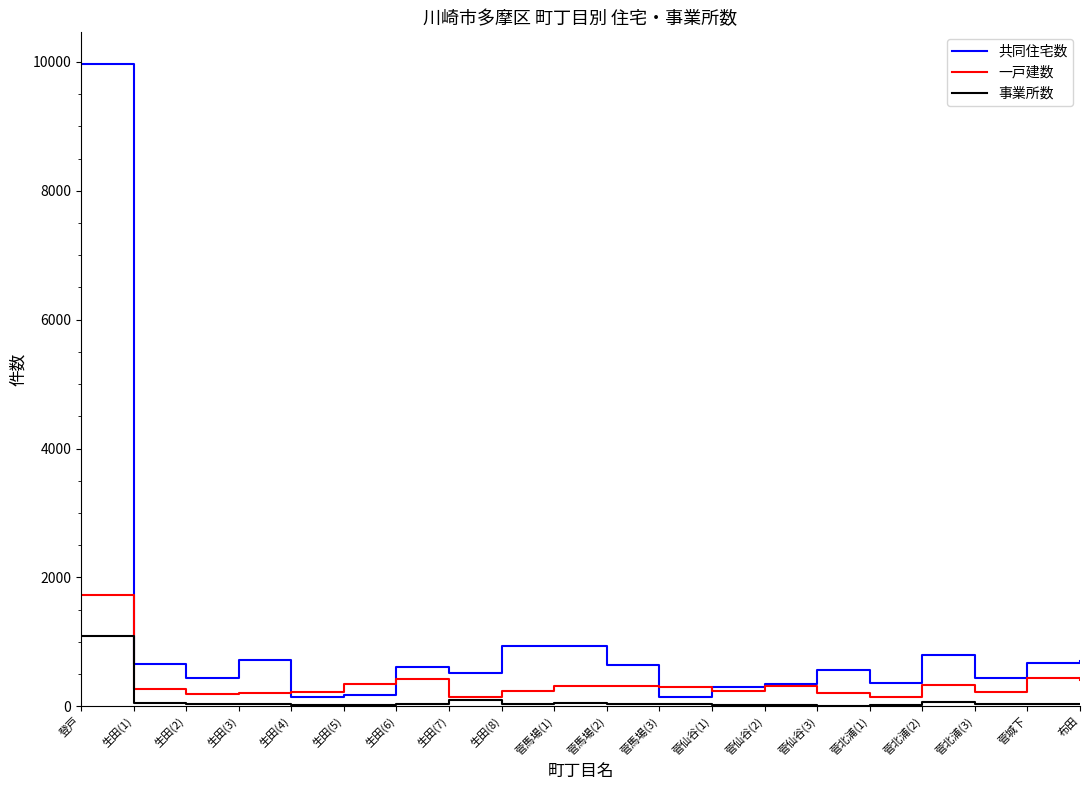

What is the difference between the second highest and minimum values in the 事業所数 series?

84